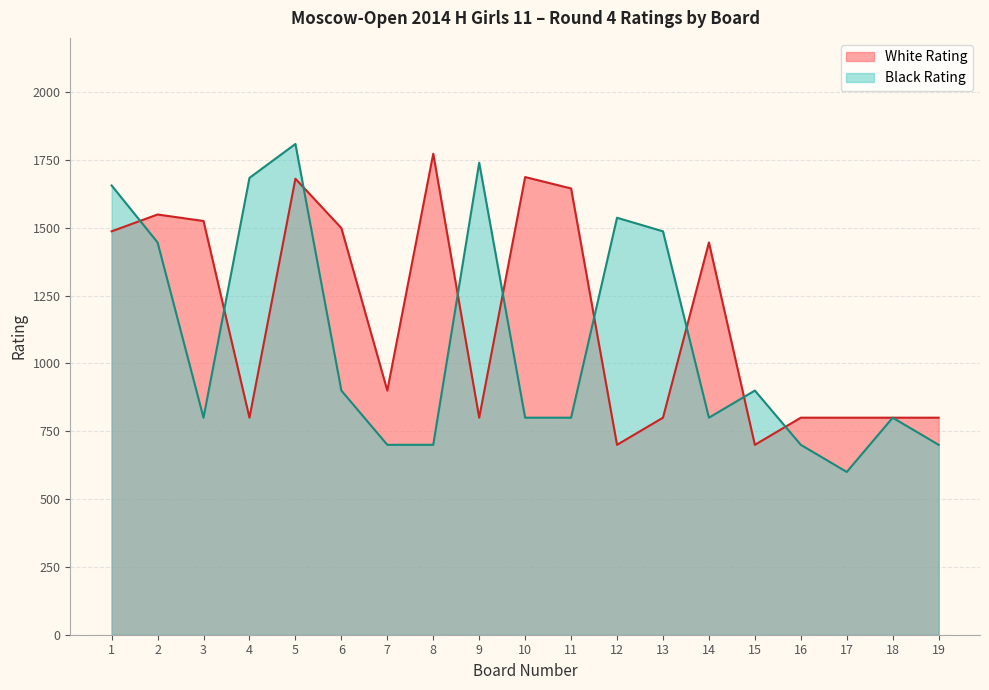

What is the difference between the maximum and minimum values in the Black Rating series?

1209